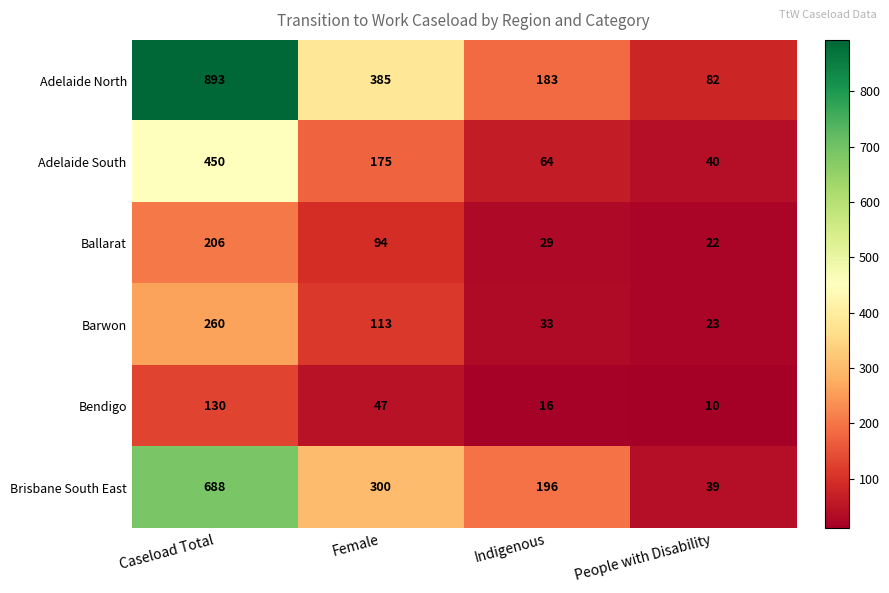

Reading right to left, what are all the values shown in this chart?

Adelaide North: People with Disability=82	Indigenous=183	Female=385	Caseload Total=893
Adelaide South: People with Disability=40	Indigenous=64	Female=175	Caseload Total=450
Ballarat: People with Disability=22	Indigenous=29	Female=94	Caseload Total=206
Barwon: People with Disability=23	Indigenous=33	Female=113	Caseload Total=260
Bendigo: People with Disability=10	Indigenous=16	Female=47	Caseload Total=130
Brisbane South East: People with Disability=39	Indigenous=196	Female=300	Caseload Total=688